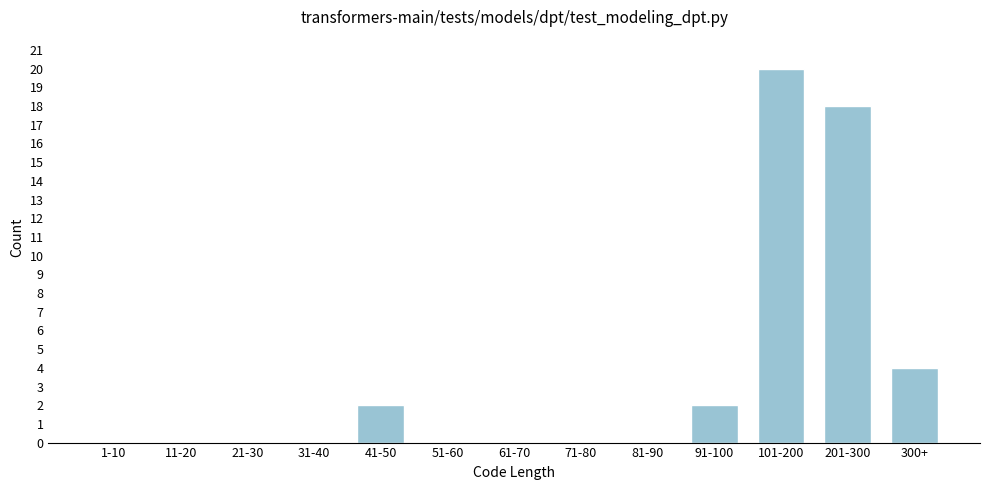

Reading right to left, what are all the values shown in this chart?

300+=4	201-300=18	101-200=20	91-100=2	81-90=0	71-80=0	61-70=0	51-60=0	41-50=2	31-40=0	21-30=0	11-20=0	1-10=0